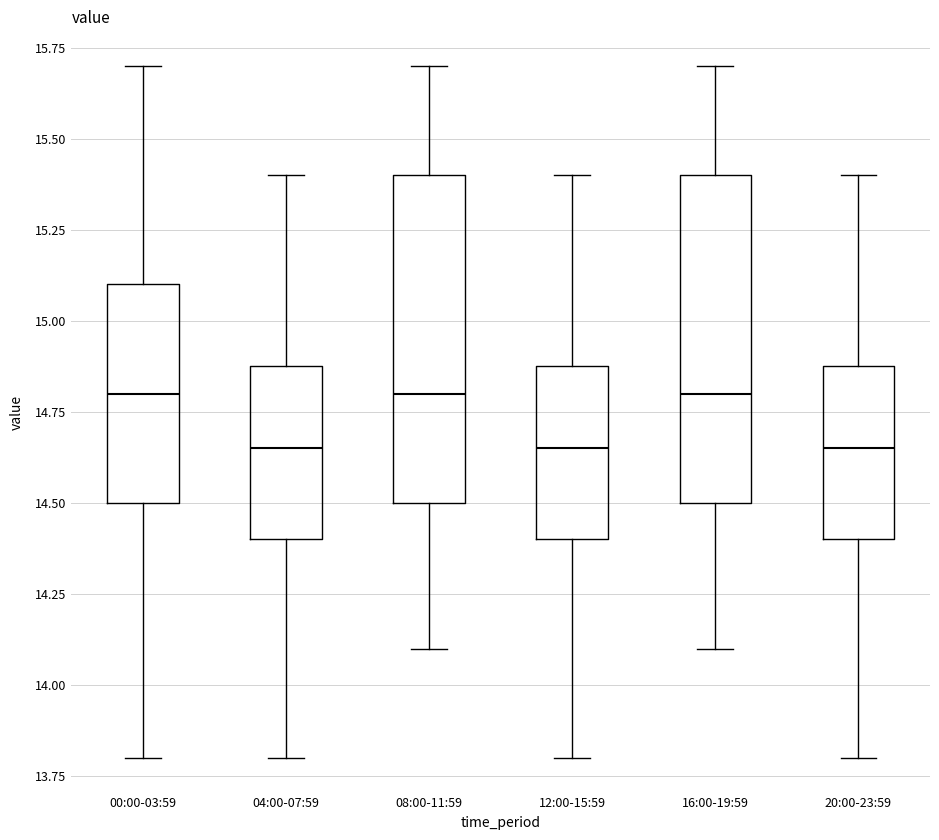

Reading left to right, read every box against the y-axis: the position of its median line, the range the box covers, and the ends of its whiskers. The values are not printed on the chart, so give them approximately, as read against the axis.

00:00-03:59: median 14.80, box 14.50 to 15.10, whiskers 13.80 to 15.70
04:00-07:59: median 14.65, box 14.40 to 14.90, whiskers 13.80 to 15.40
08:00-11:59: median 14.80, box 14.50 to 15.40, whiskers 14.10 to 15.70
12:00-15:59: median 14.65, box 14.40 to 14.90, whiskers 13.80 to 15.40
16:00-19:59: median 14.80, box 14.50 to 15.40, whiskers 14.10 to 15.70
20:00-23:59: median 14.65, box 14.40 to 14.90, whiskers 13.80 to 15.40